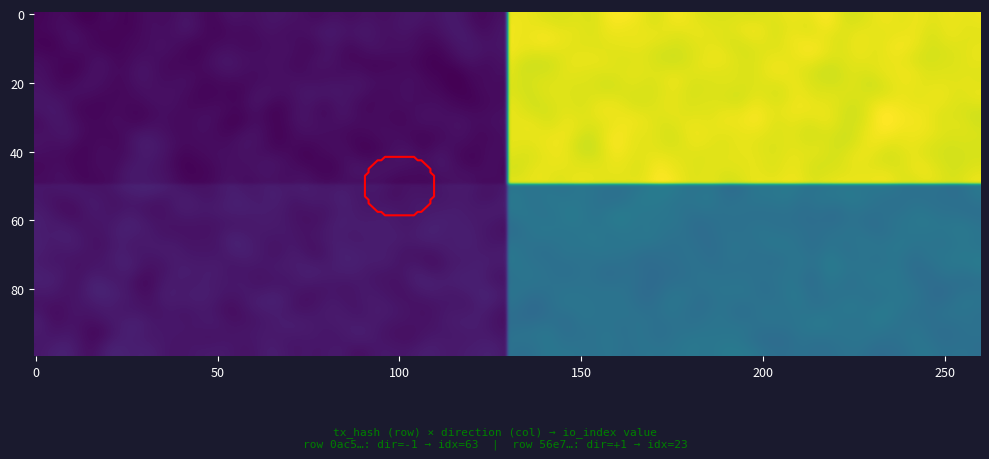

What is the sum of the 56e739d97d60f9e2b7618b9c0b81b3ee0c80919 values at -1 and 1?

24